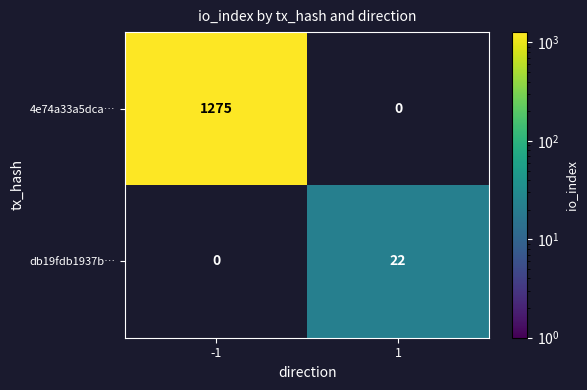

Reading right to left, list all the values displayed in this chart.

4e74a33a5dca…: 0	1275
db19fdb1937b…: 22	0